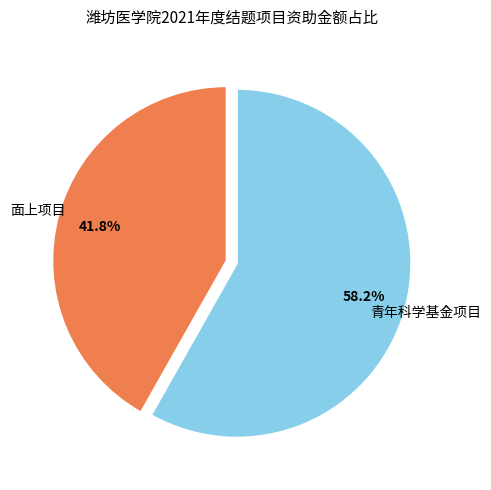

Is there a majority slice in this chart?

Yes